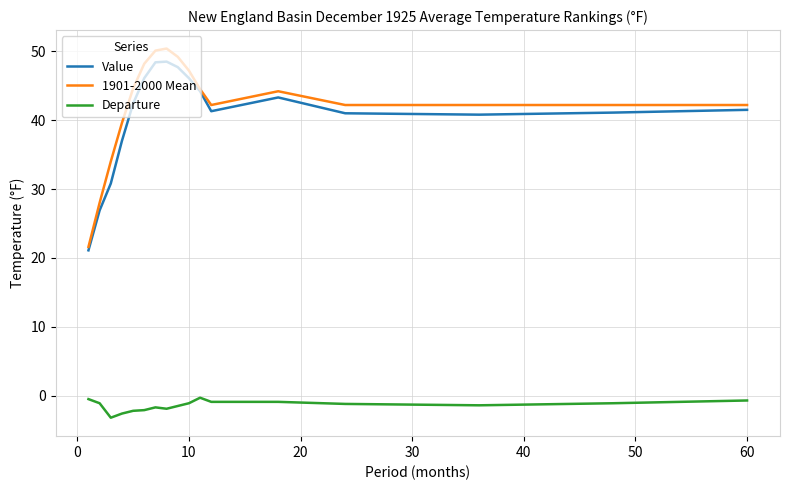

What are all the series names shown in the legend?

Value, 1901-2000 Mean, Departure